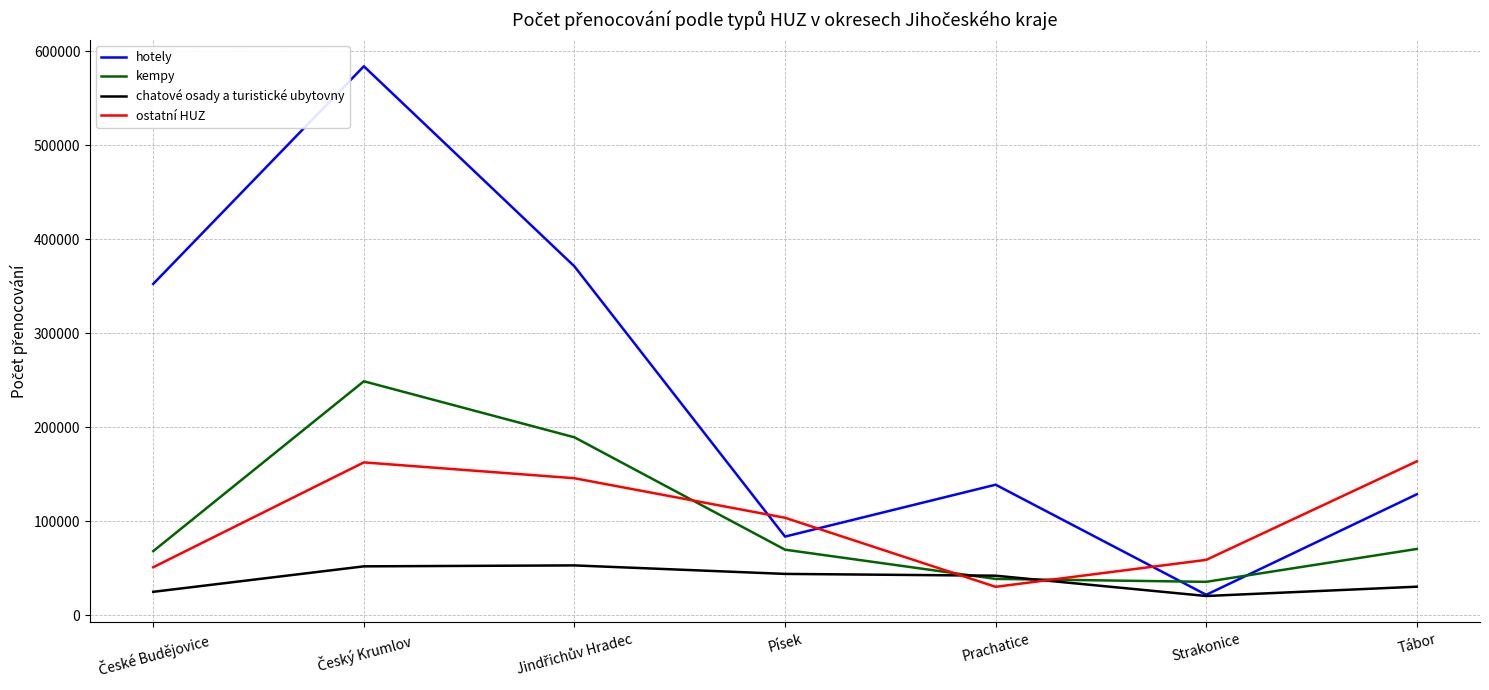

What is the maximum value shown in the chart?

584266